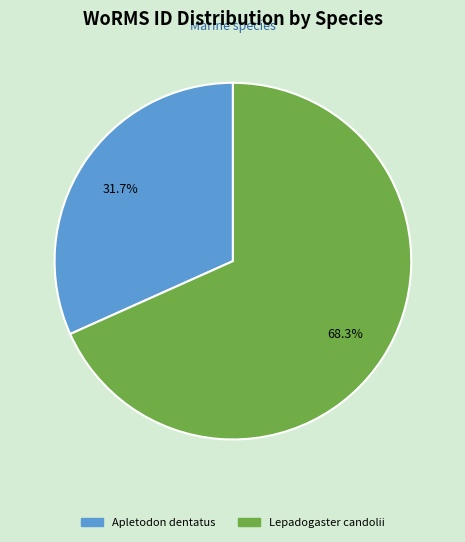

True or false: Apletodon dentatus accounts for 32% of the total.

True